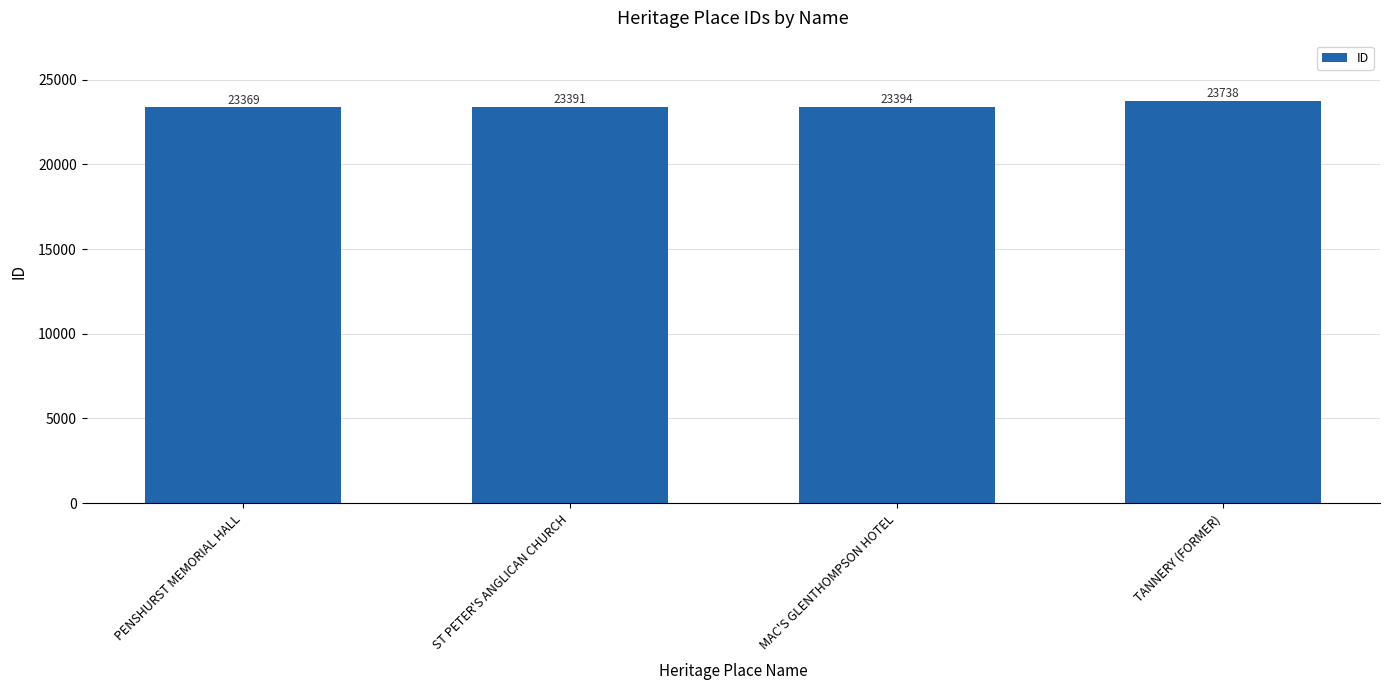

Between PENSHURST MEMORIAL HALL and ST PETER'S ANGLICAN CHURCH, which is larger?

ST PETER'S ANGLICAN CHURCH